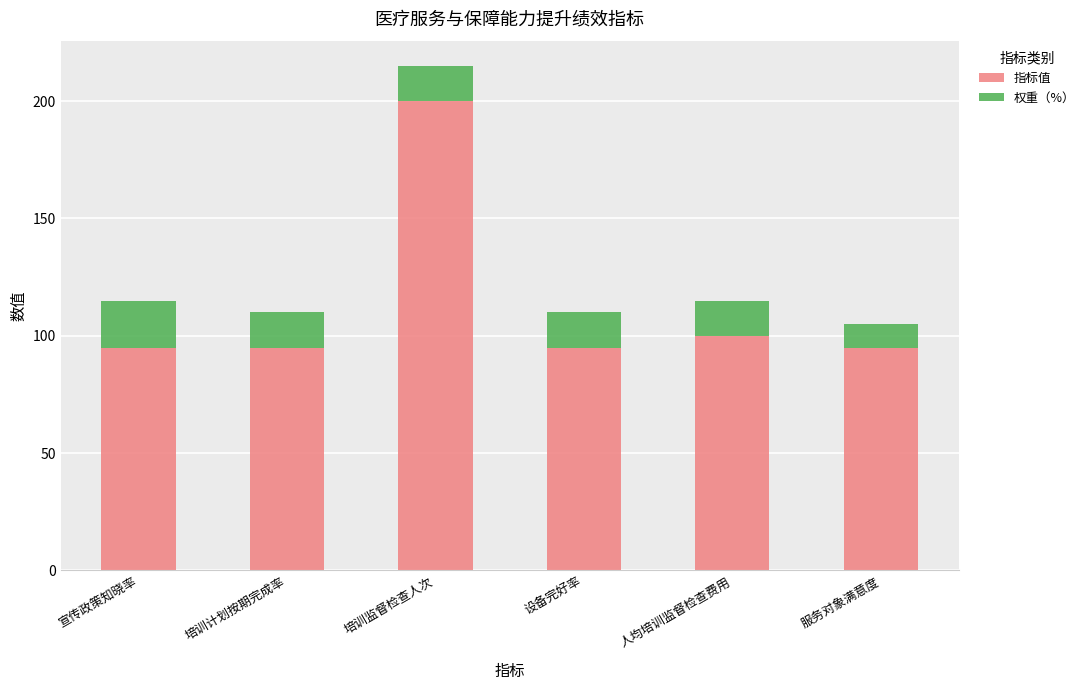

What value does the 指标值 series have at 培训监督检查人次?

200